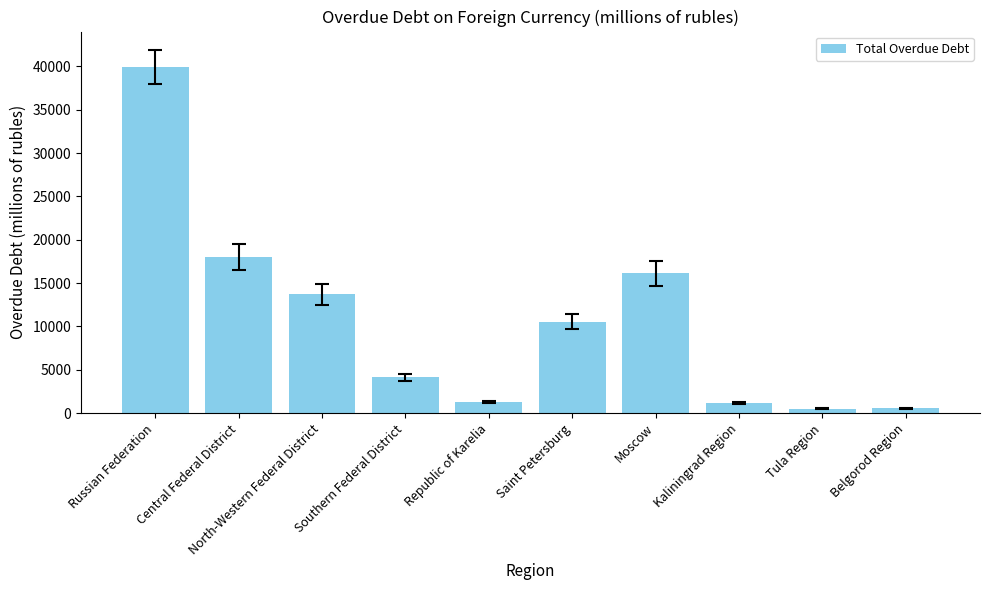

The chart shows a value of 10565 at Saint Petersburg. True or false?

True